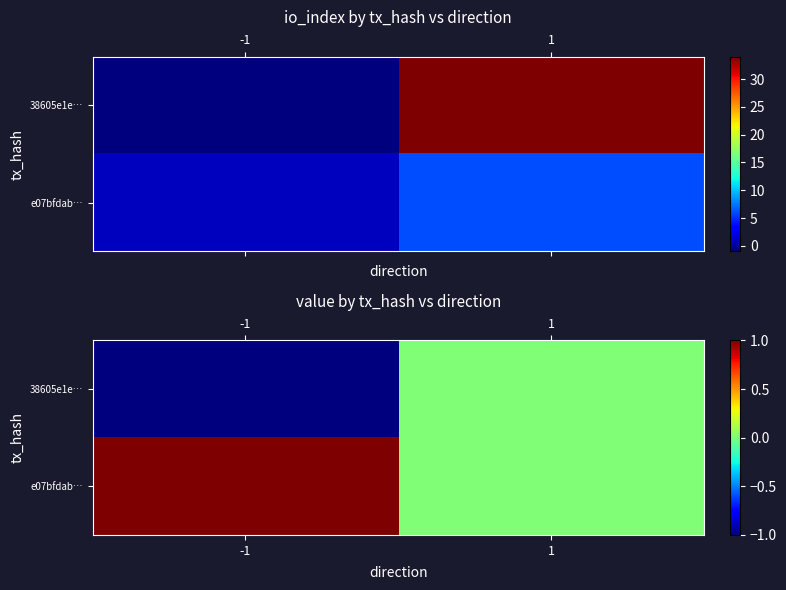

What is the difference between the e07bfdab… values at -1 and 1?

1.0